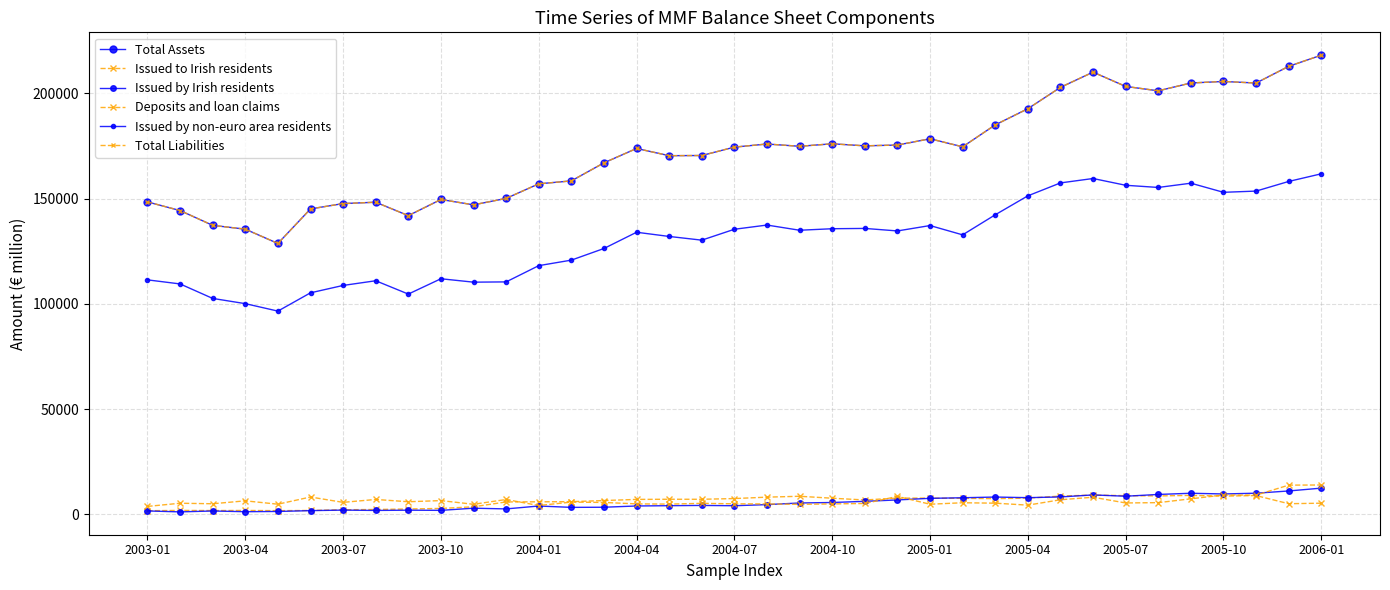

Which series has the largest total across all categories?

Total Assets